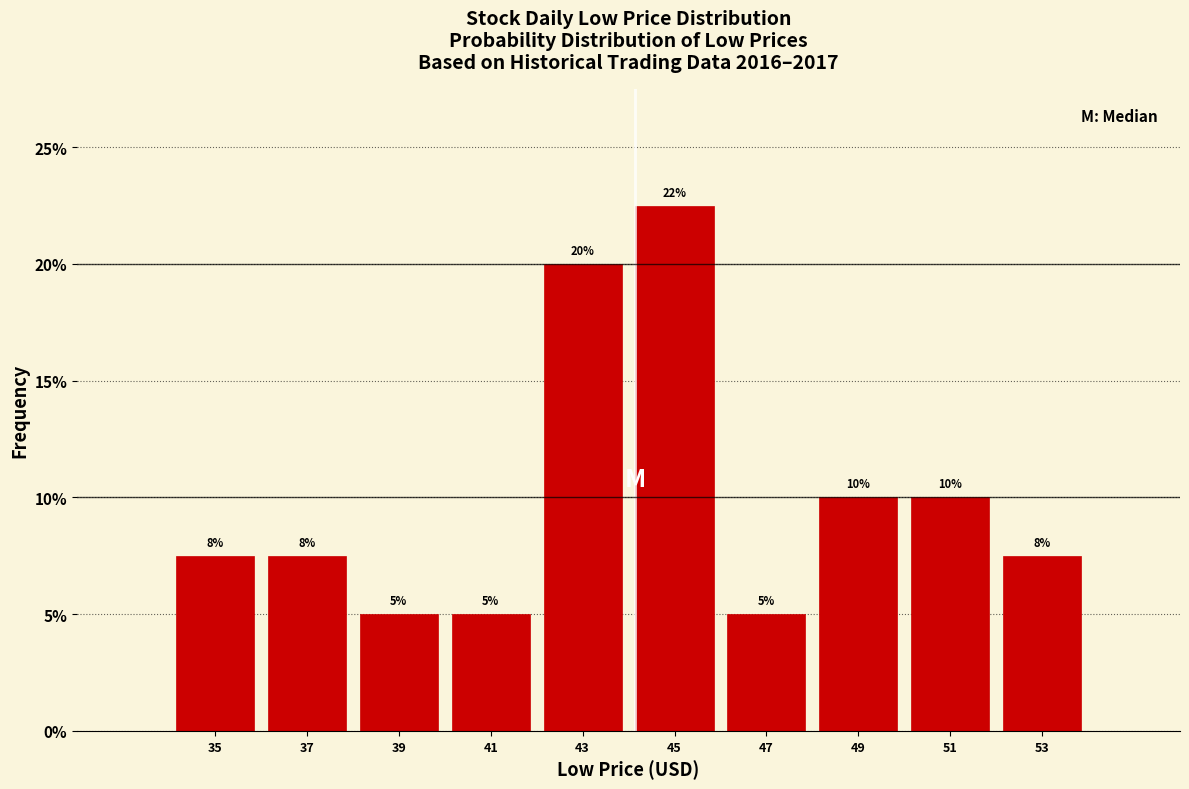

Which range on the x-axis has the tallest bar?

44 to 46